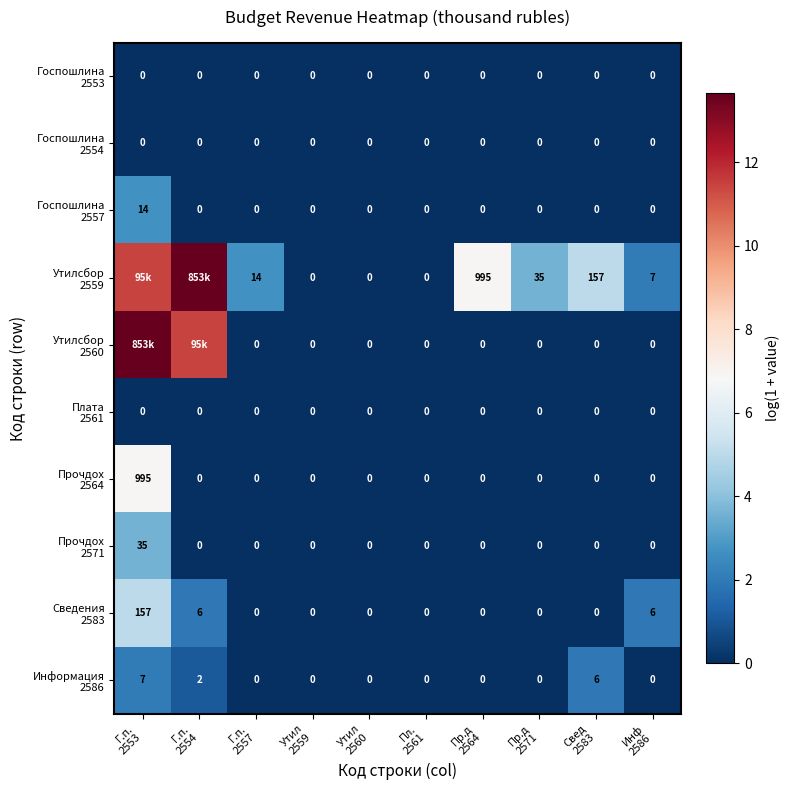

At which label is Госпошлина 2553 closest to 0?

Г.п. 2553